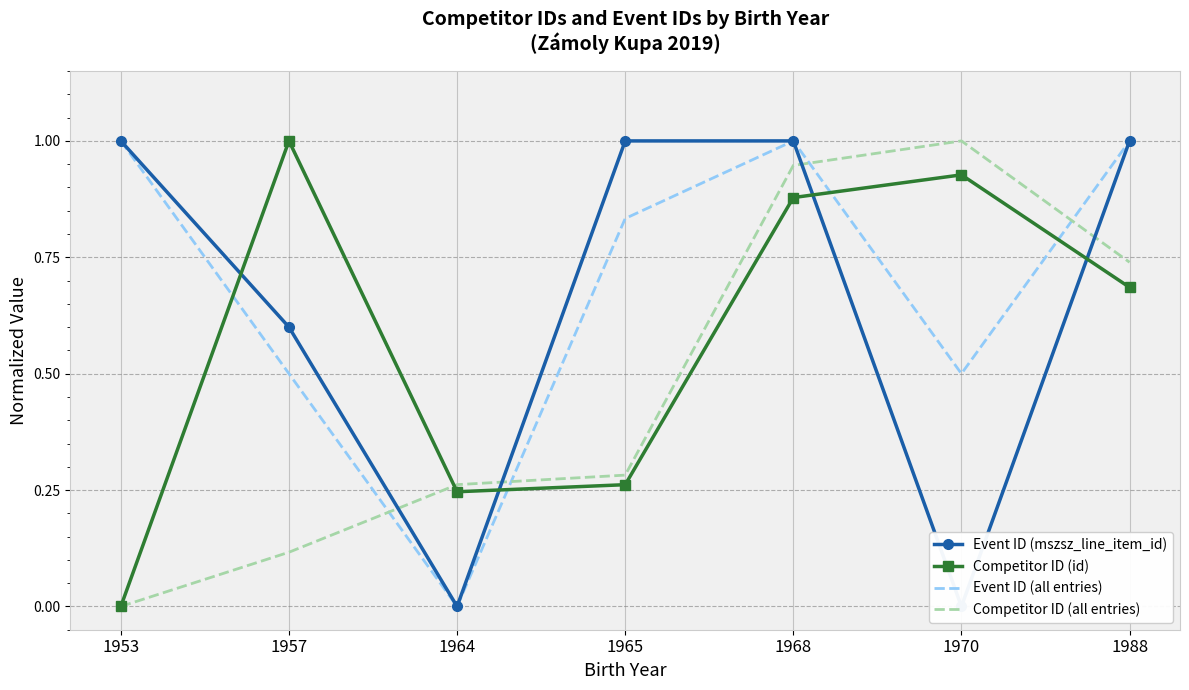

What is the difference between the maximum and minimum values in the Competitor ID (id) series?

1.0